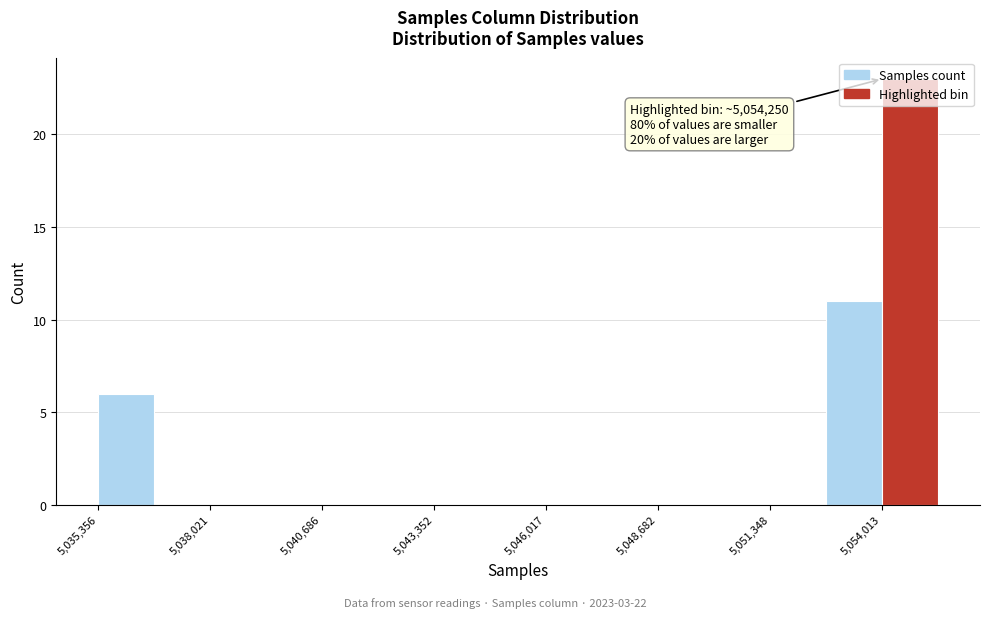

Read against the x-axis, roughly where is the centre of the tallest bar?

5054500